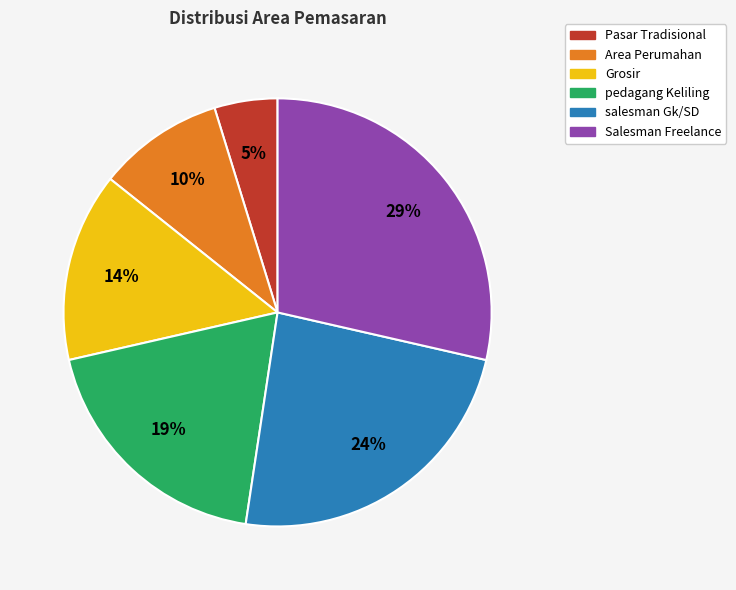

What percentage is the pedagang Keliling slice, to the nearest percent?

19%